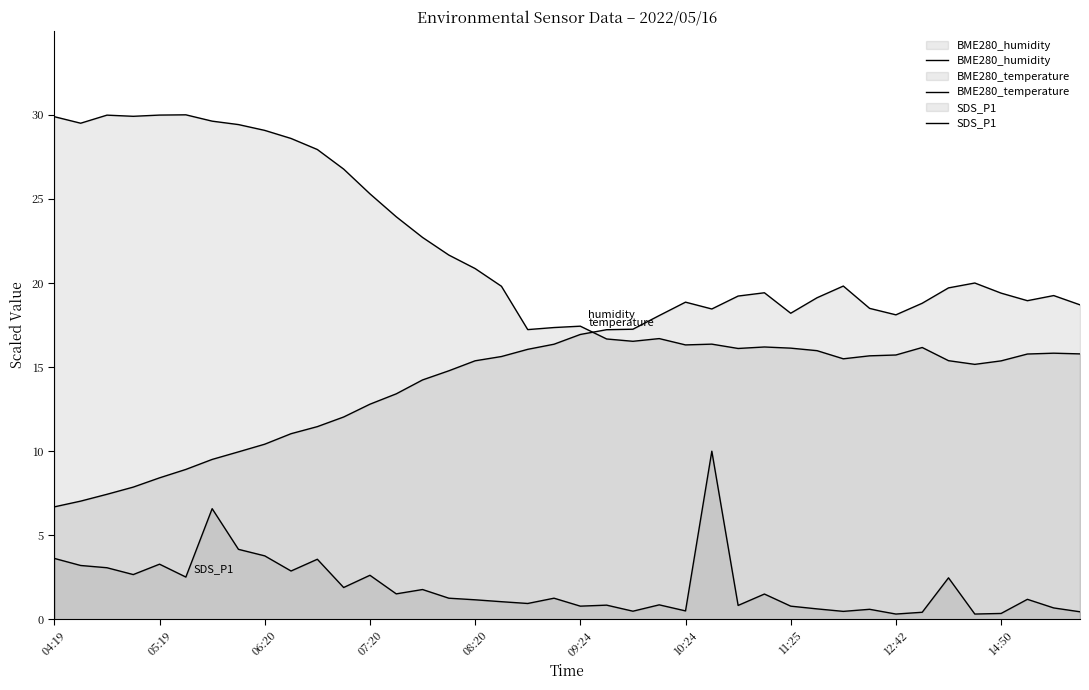

Rank the series by their maximum value, from highest to lowest.

BME280_humidity, BME280_temperature, SDS_P1